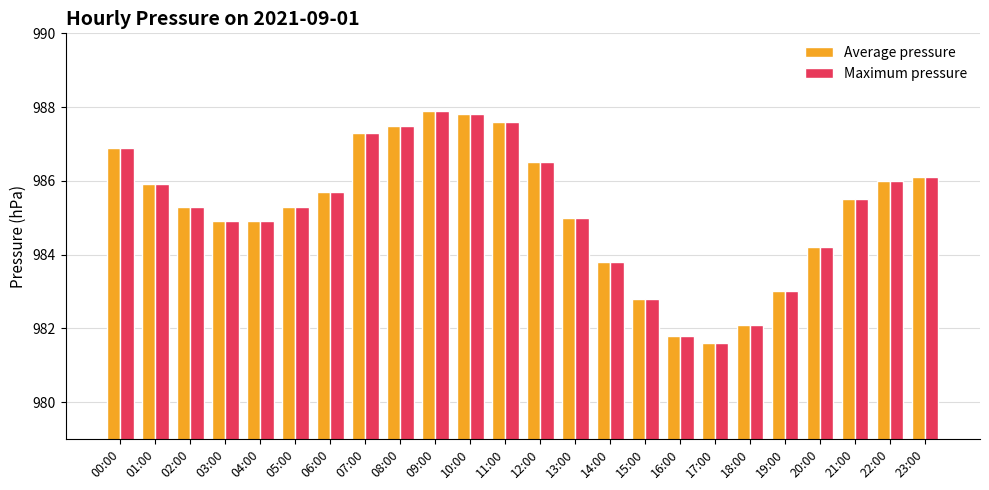

Is the value of Average pressure at 16:00 greater than the value of Maximum pressure at 17:00?

Yes